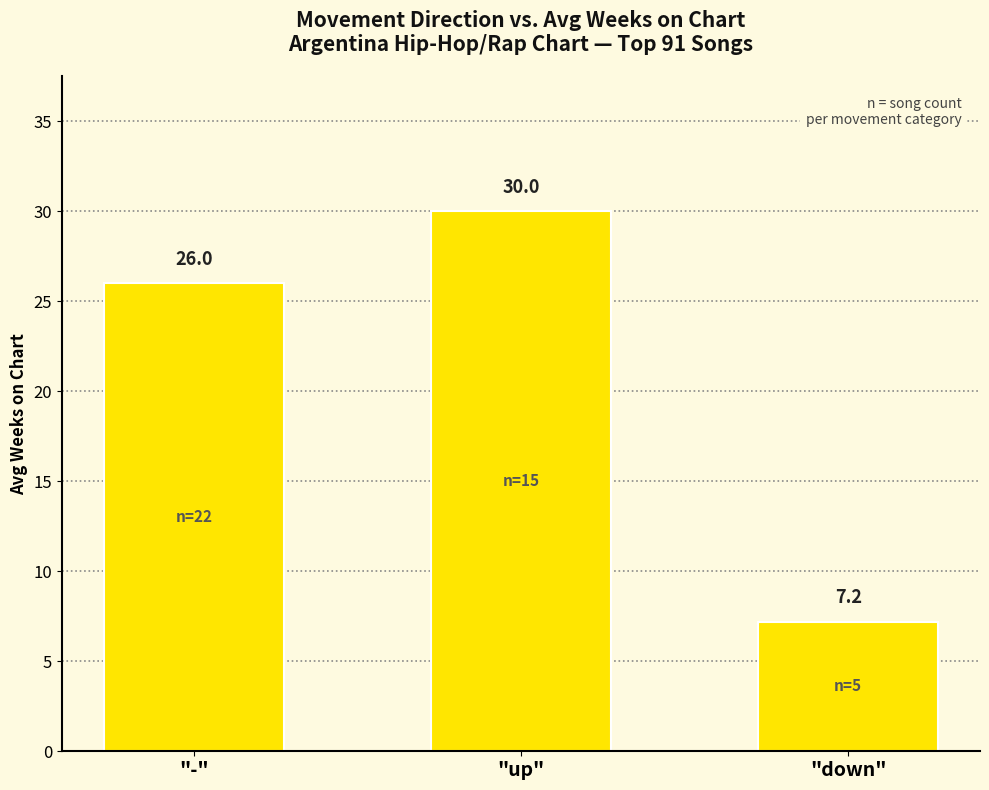

What is the sum of all values?

63.2